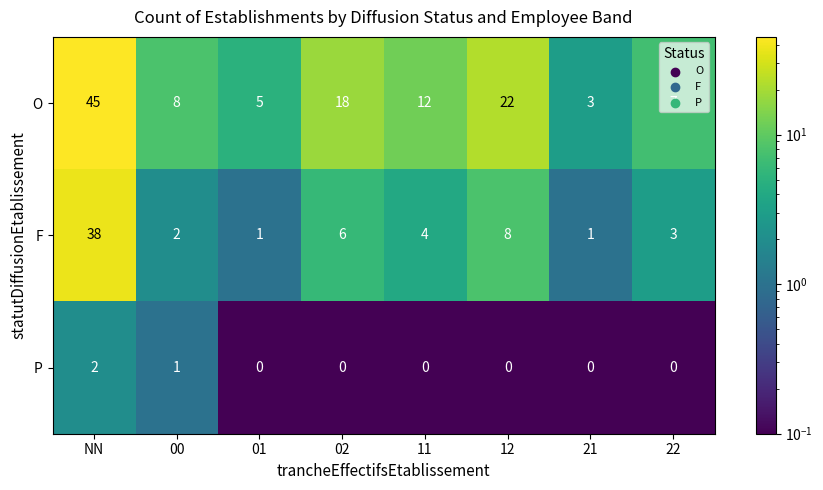

Count the number of data series in this chart.

3